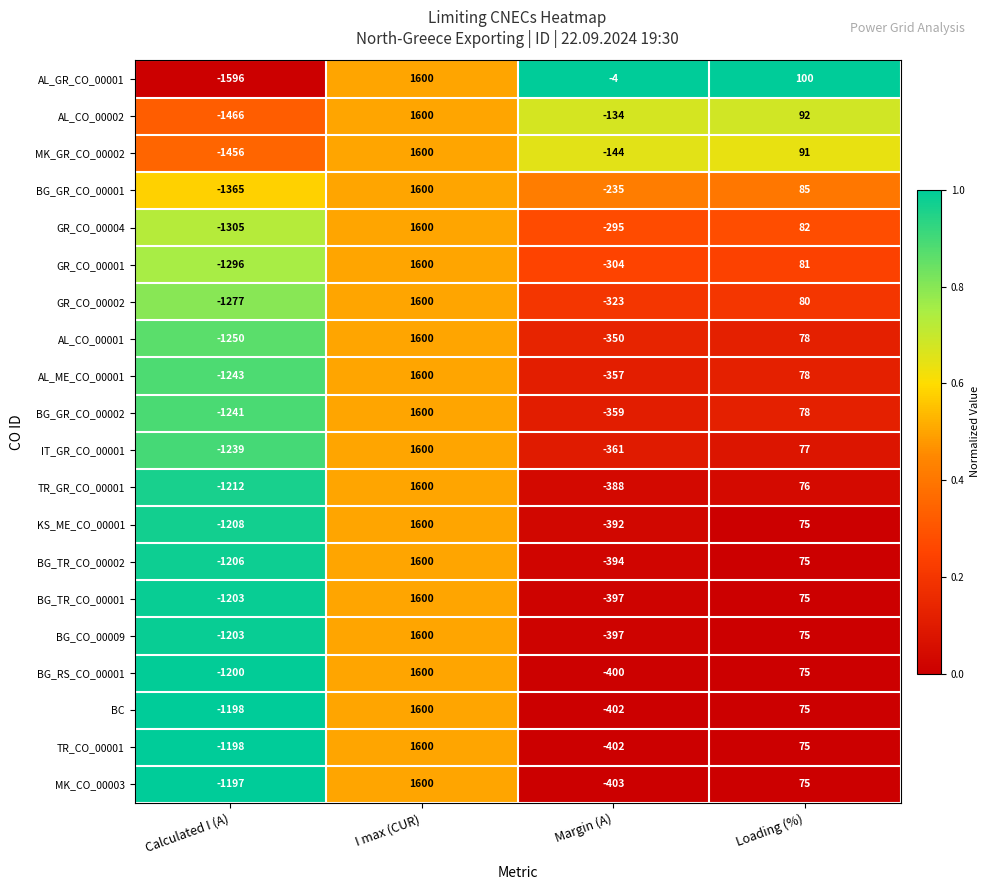

Which category has the highest value across all series?

I max (CUR)